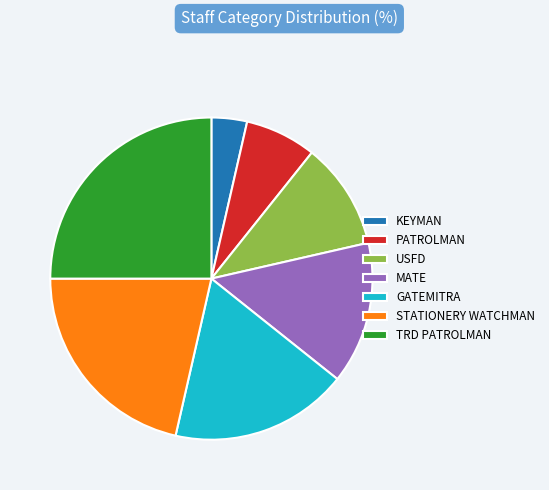

Between TRD PATROLMAN and PATROLMAN, which is larger?

TRD PATROLMAN